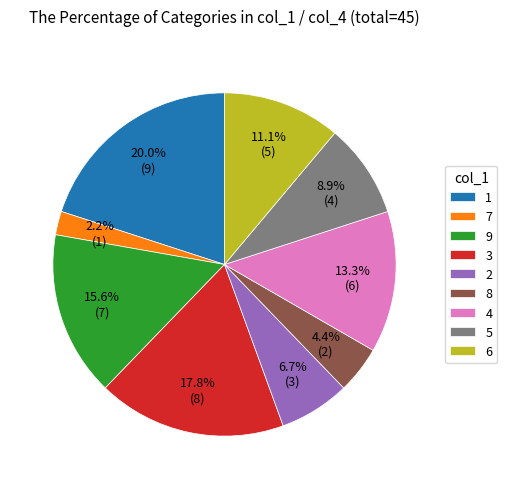

Which has a higher value, 5 or 2?

5